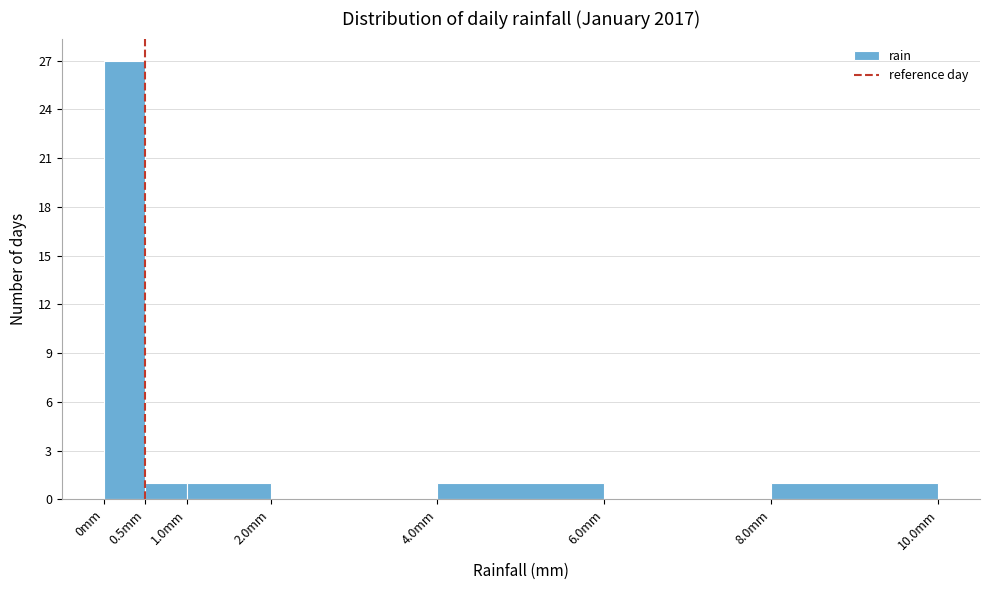

Reading left to right, list every bar in this chart as the range it spans on the x-axis followed by its height. The values are not printed on the chart, so give them approximately, as read against the axis.

0.0 to 0.5: 27
0.5 to 1.0: 1
1.0 to 2.0: 1
2.0 to 4.0: 0
4.0 to 6.0: 1
6.0 to 8.0: 0
8.0 to 10.0: 1